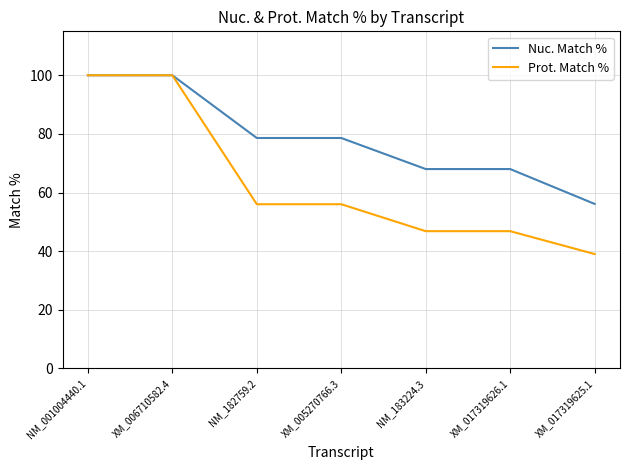

Is the value of Prot. Match % at XM_017319625.1 greater than the value of Nuc. Match % at NM_001004440.1?

No